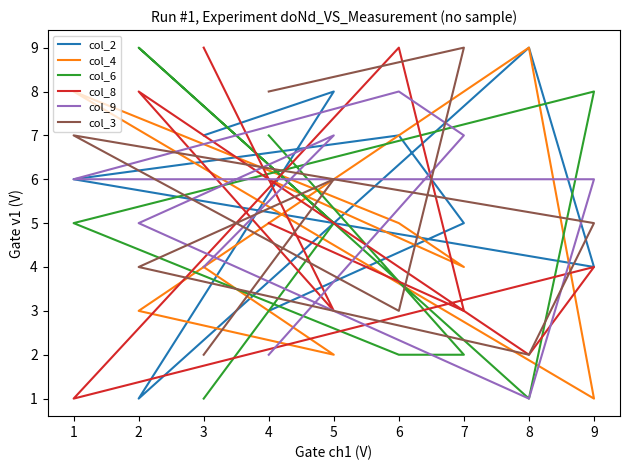

Where do col_3 and col_2 first cross each other?

7 and 6